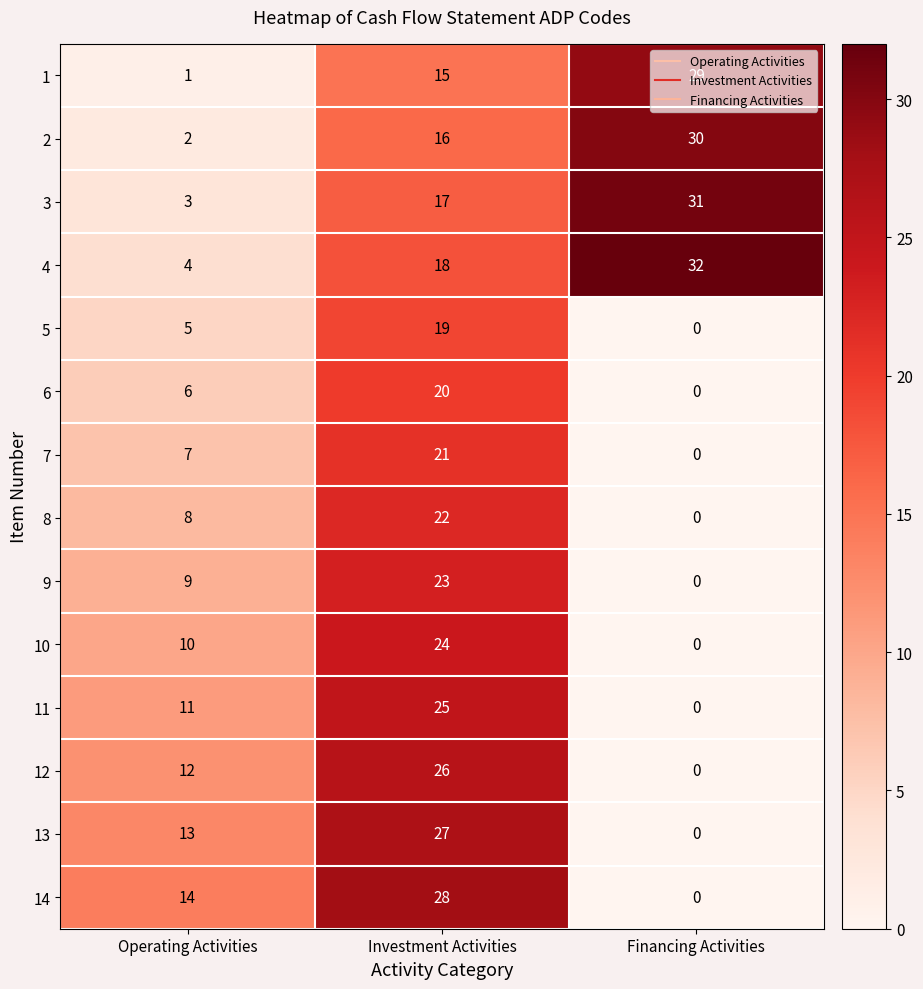

Rank the series at Operating Activities from lowest to highest value.

1, 2, 3, 4, 5, 6, 7, 8, 9, 10, 11, 12, 13, 14